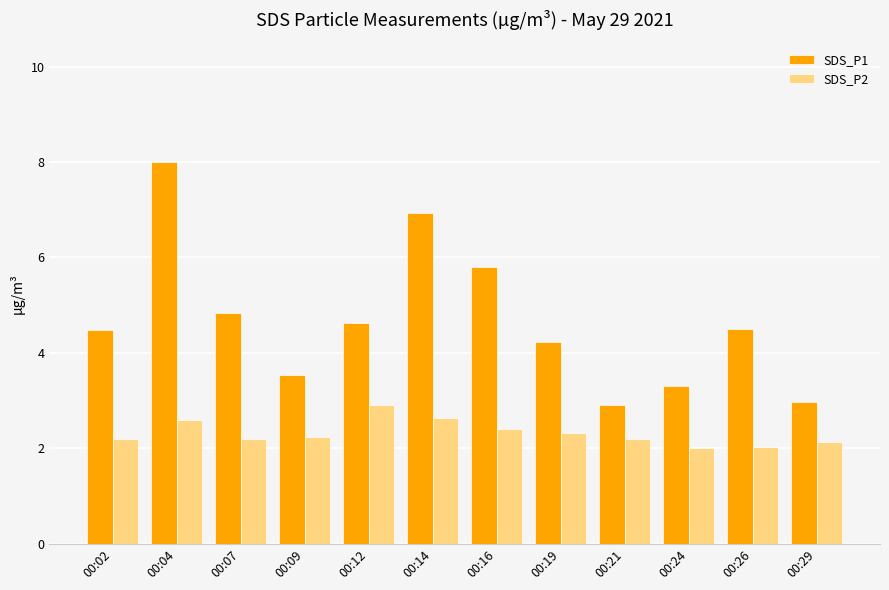

At 00:21, list the series in order from smallest to largest.

SDS_P2, SDS_P1